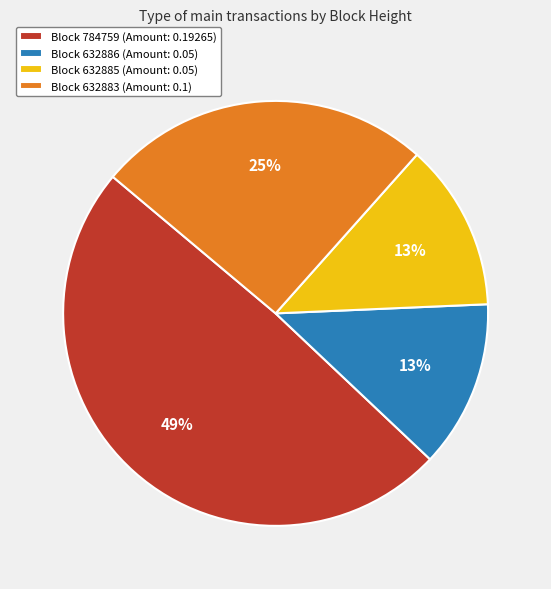

Does any single category account for the majority?

No